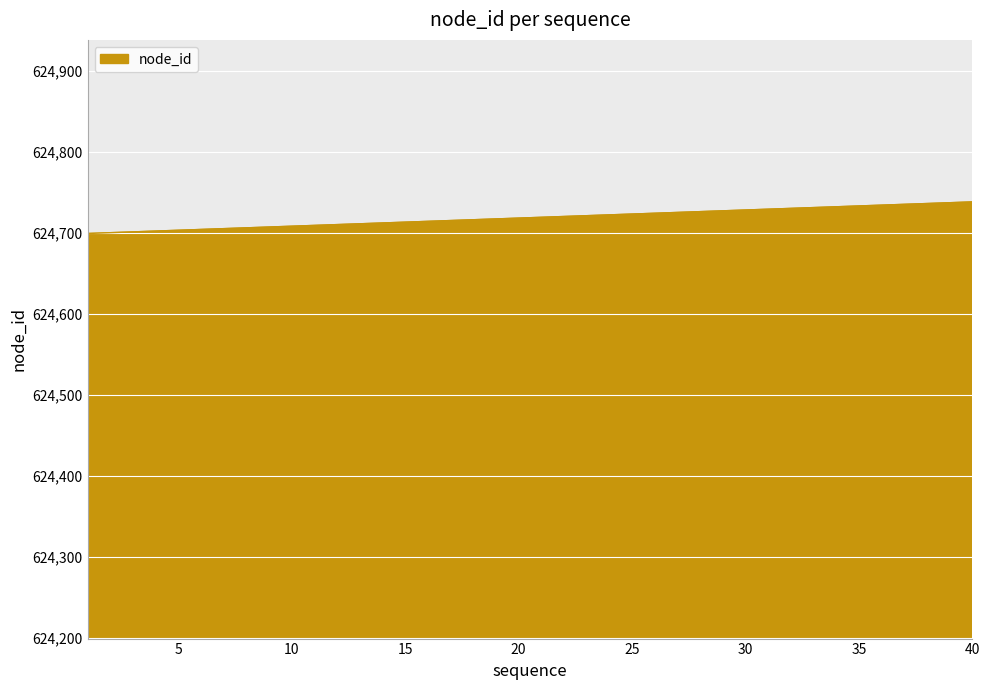

What is the minimum value shown in the chart?

624699